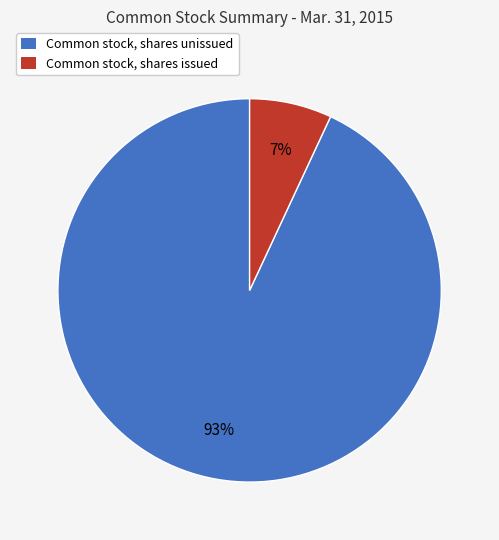

To the nearest percent, what percentage of the pie is Common stock, shares issued?

7%